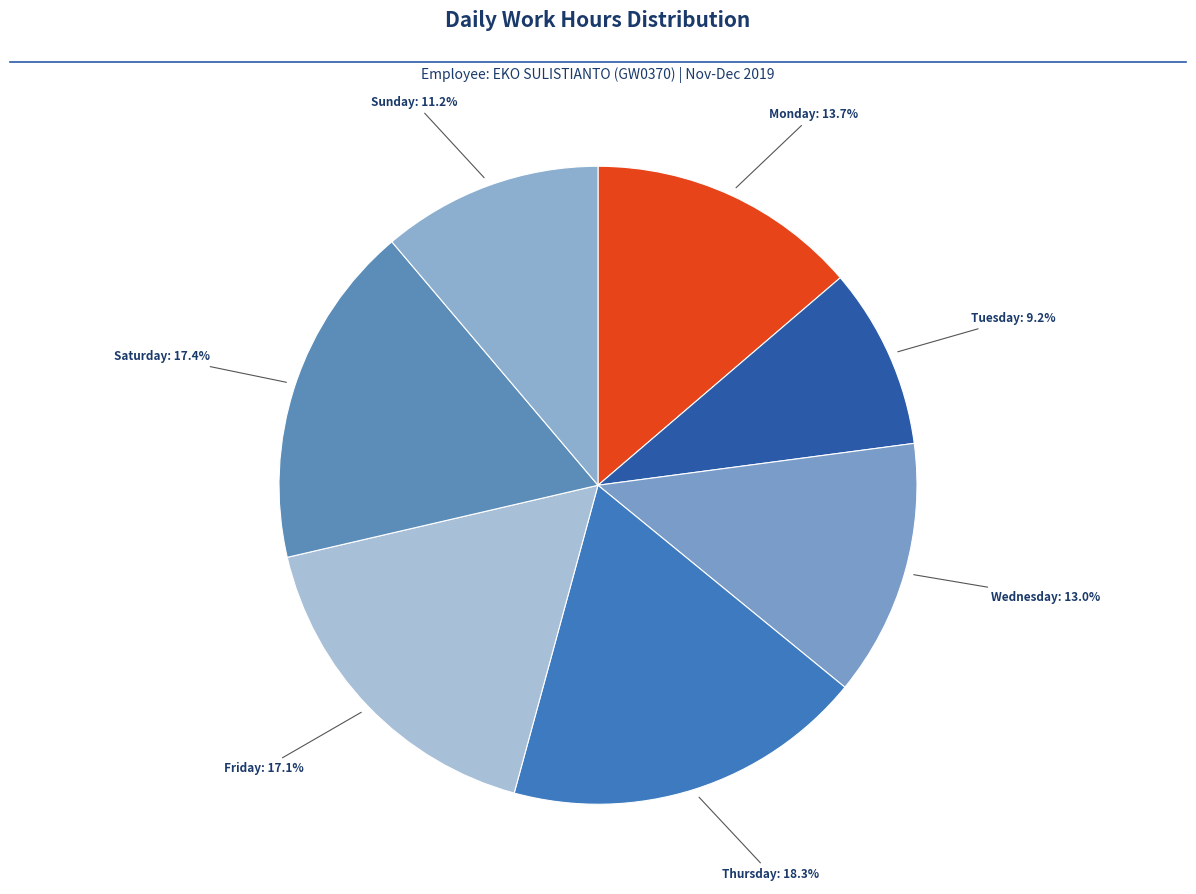

To the nearest percent, what is the average slice percentage?

14%